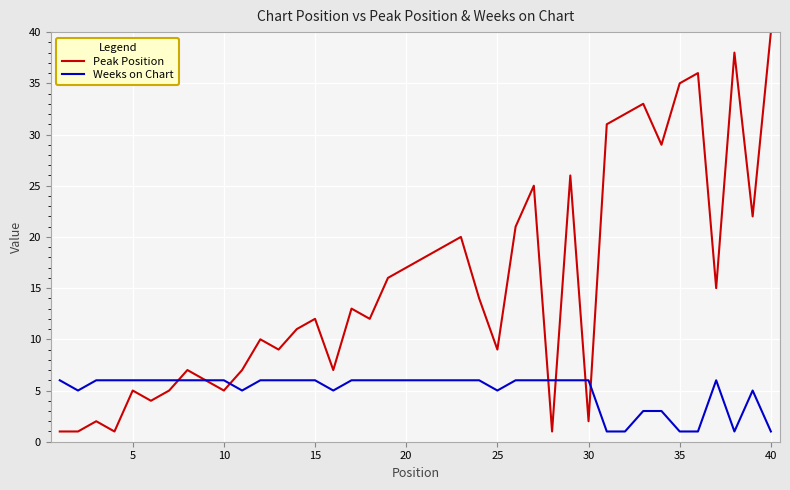

Which series has the largest total across all categories?

Peak Position